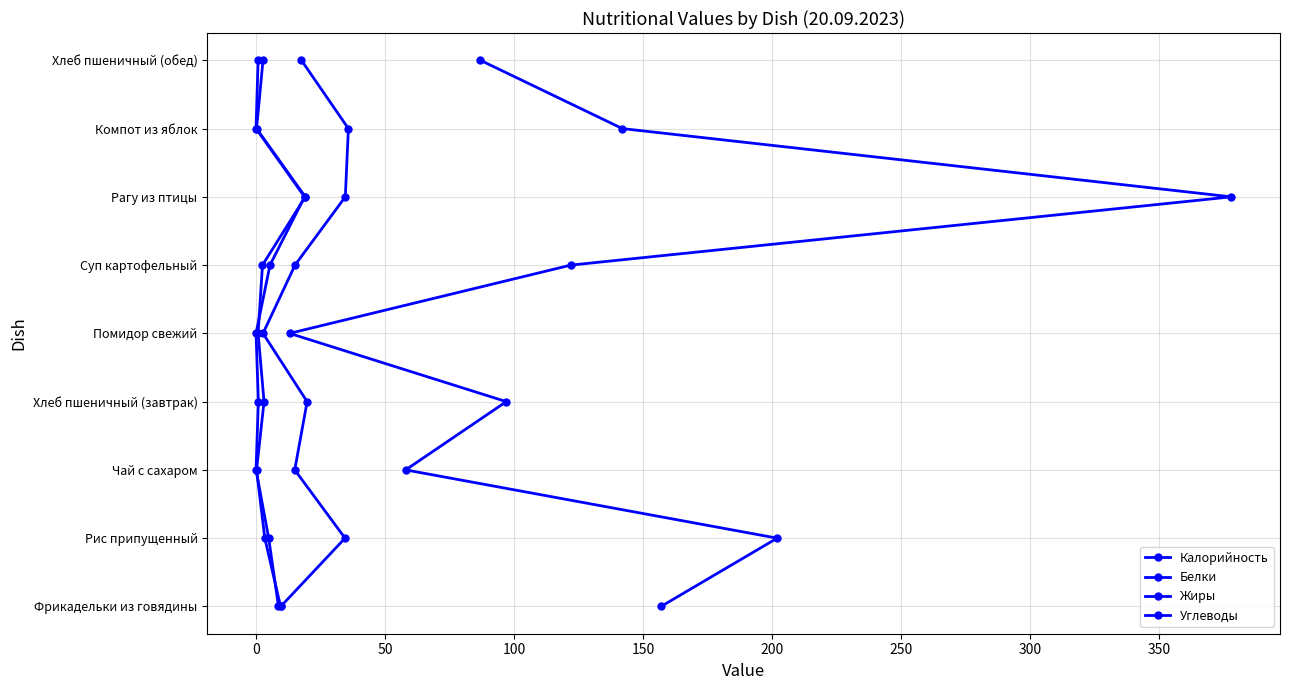

Between 0 and 150, which series saw the biggest shift?

Калорийность